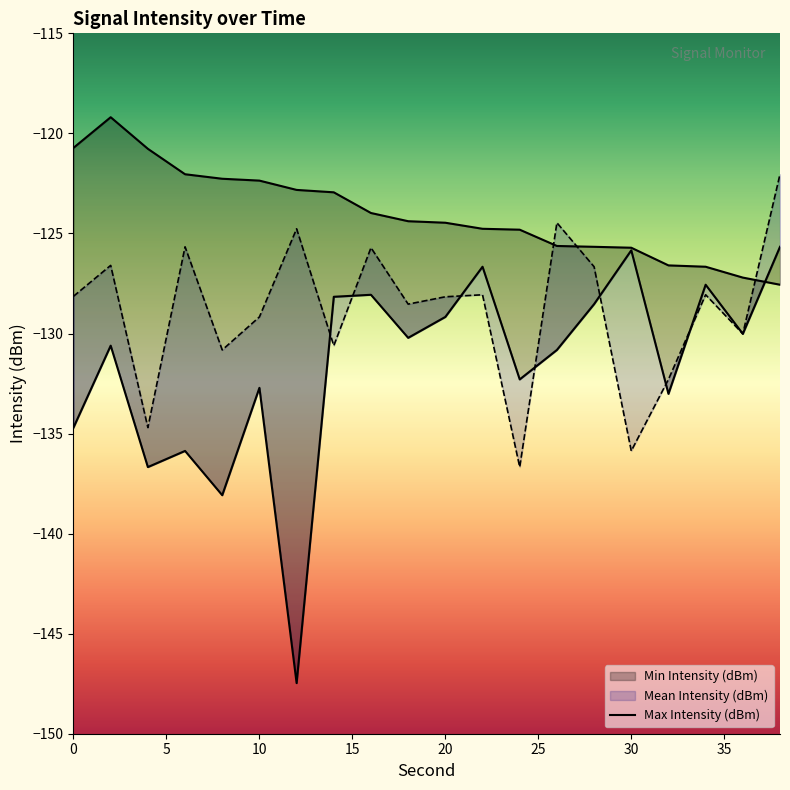

What is the greatest value displayed?

-119.2